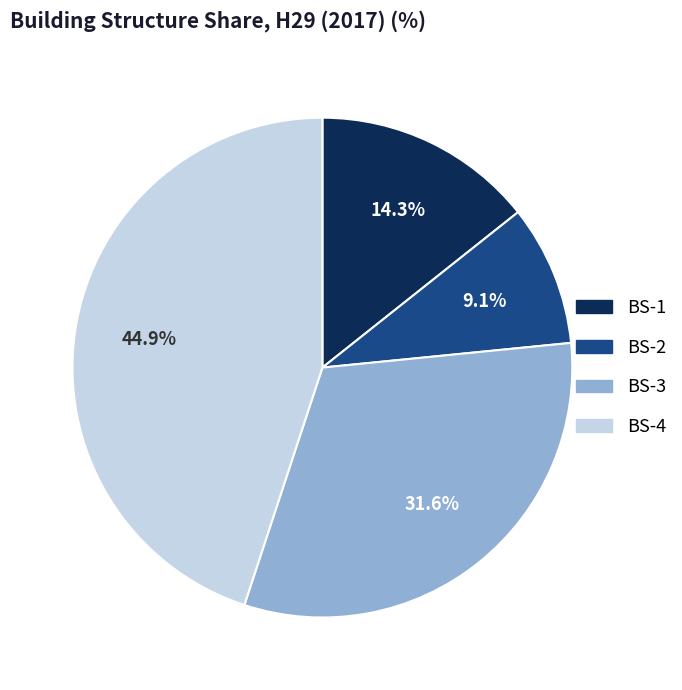

How many segments does this pie chart have?

4